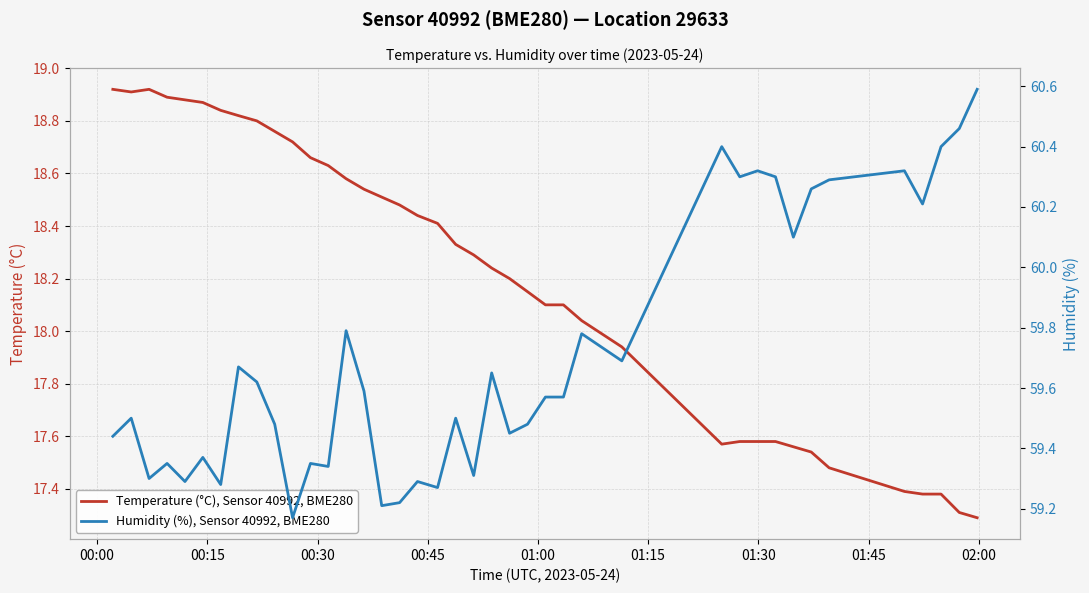

True or false: Temperature (°C), Sensor 40992, BME280 and Humidity (%), Sensor 40992, BME280 intersect in this chart.

False